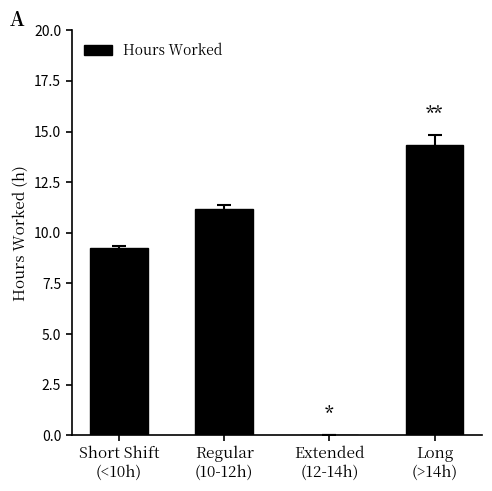

What is the sum of all values?

34.8